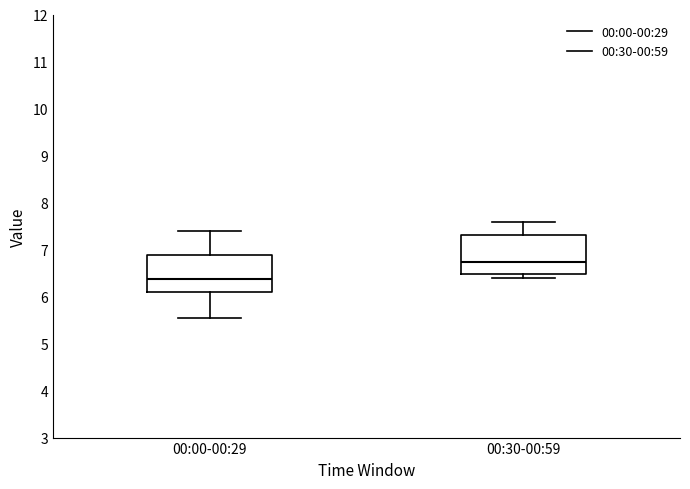

Reading left to right, transcribe this box plot: for each box, give where its median line is, the range the box spans, and where its two whiskers end, as read against the y-axis. The values are not printed on the chart, so give them approximately, as read against the axis.

00:00-00:29: median 6.4, box 6.1 to 6.9, whiskers 5.5 to 7.4
00:30-00:59: median 6.7, box 6.5 to 7.3, whiskers 6.4 to 7.6